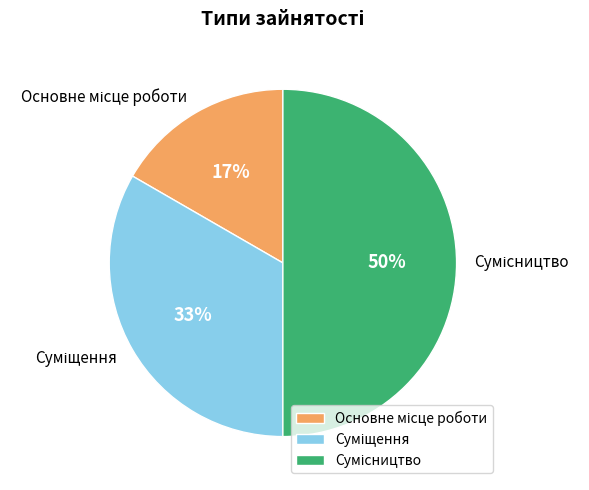

To the nearest percent, what is the difference between the largest and smallest slice percentages?

33%